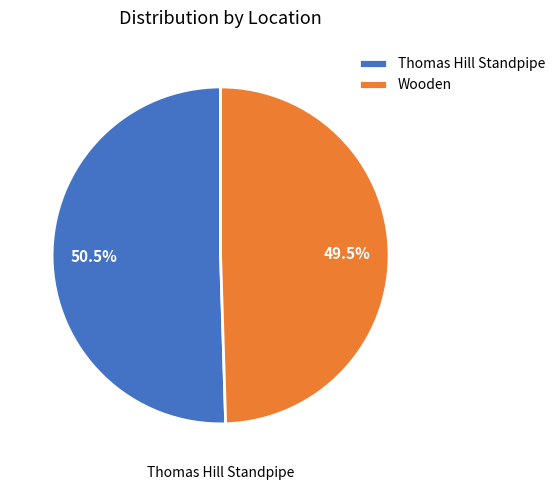

To the nearest percent, what is the difference between the largest and smallest slice percentages?

1%